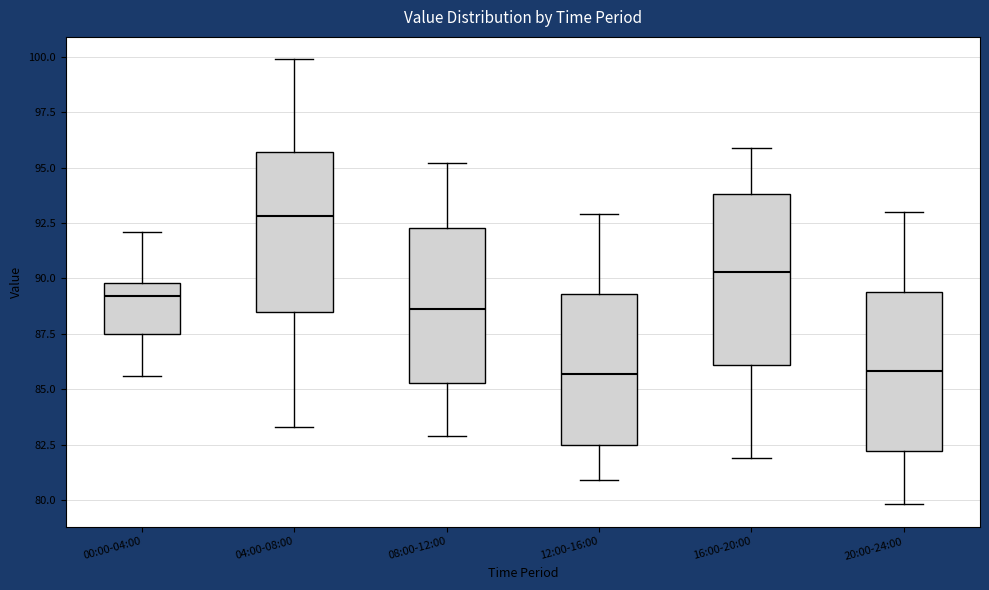

Which box has the highest median line?

04:00-08:00